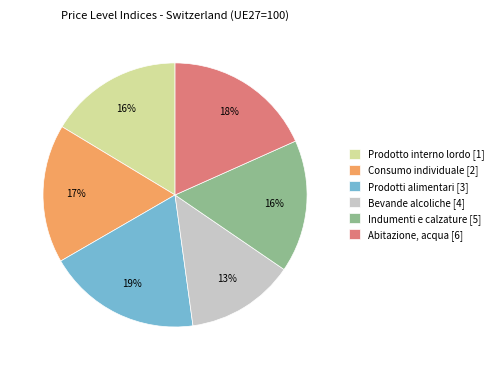

To the nearest percent, what is the difference between the largest and smallest slice percentages?

6%